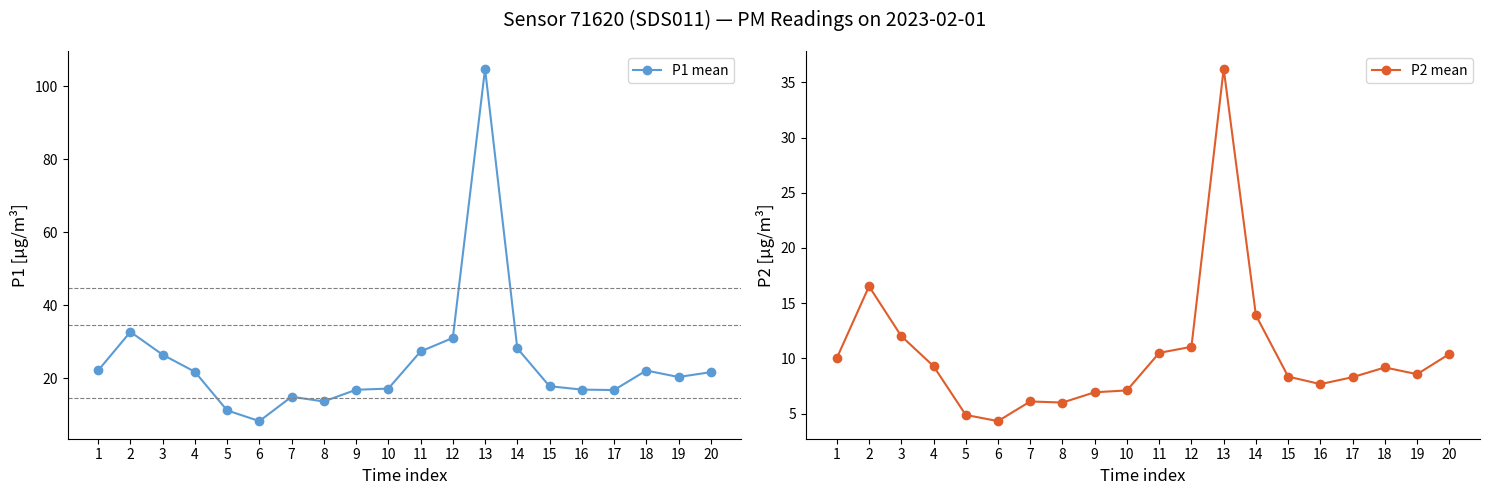

Reading left to right, extract all data points from this chart.

P1 mean: 22.2	32.7	26.5	21.8	11.2	8.3	15.0	13.7	16.9	17.2	27.4	31.1	104.8	28.2	17.9	16.9	16.8	22.1	20.4	21.7
P2 mean: 10.0	16.5	12.0	9.3	4.9	4.3	6.1	6.0	6.9	7.1	10.5	11.1	36.2	13.9	8.3	7.7	8.3	9.2	8.6	10.4